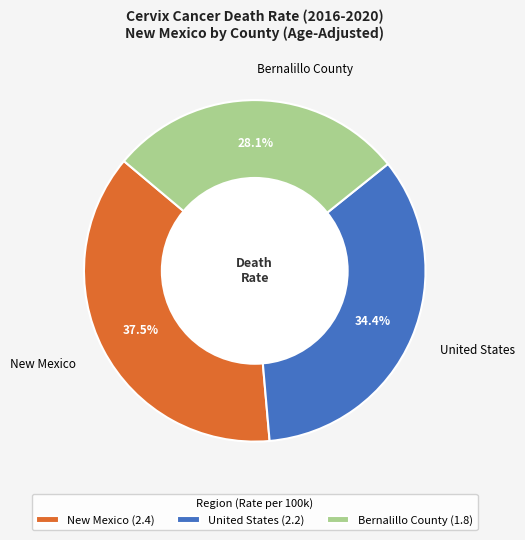

Which category has the biggest portion of the pie?

New Mexico